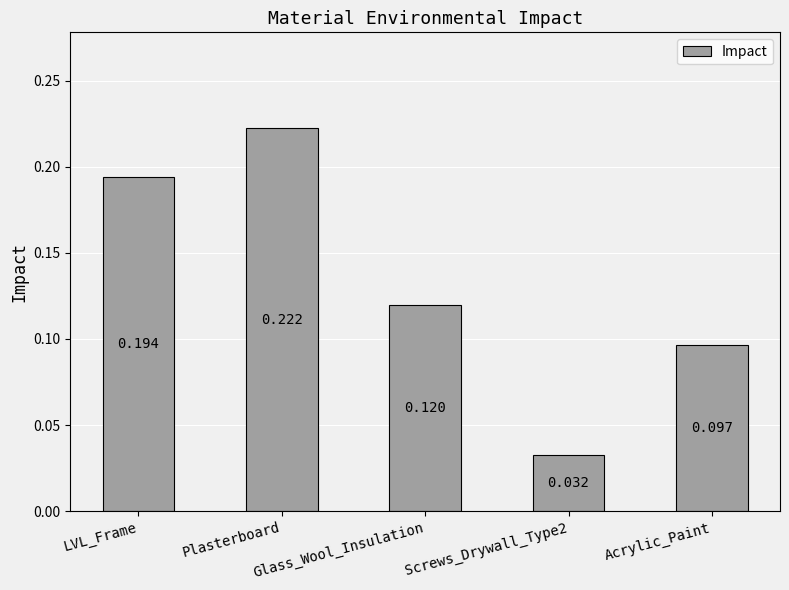

What is the sum of all values?

0.7